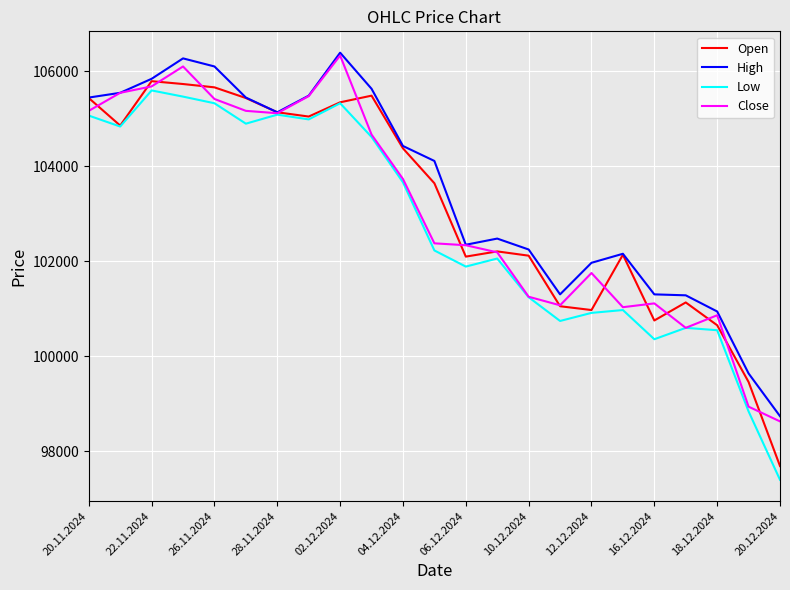

What is the greatest value displayed?

106395